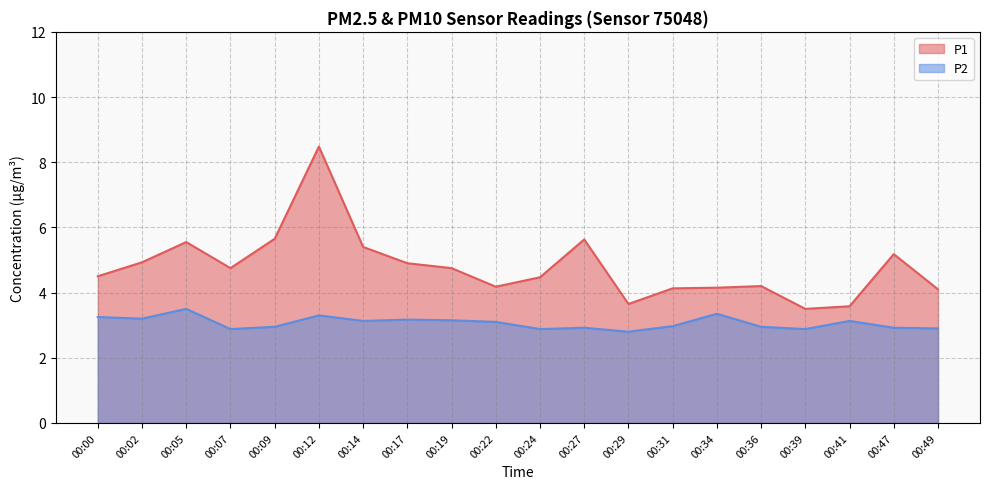

What is the spread (max minus min) of values at 00:02?

1.7